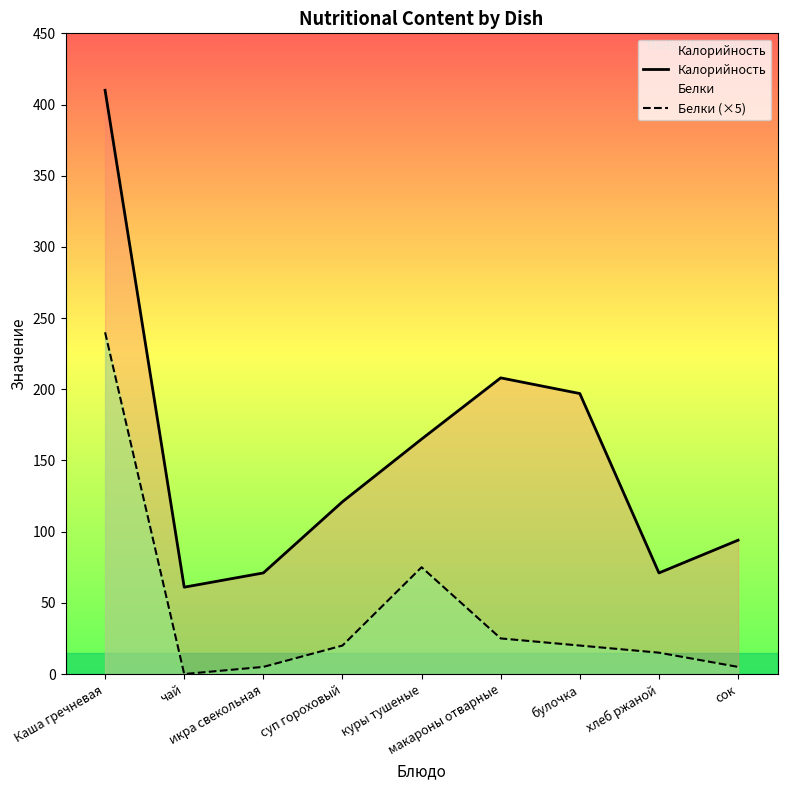

At сок, list the series in order from largest to smallest.

Калорийность, Белки (×5)